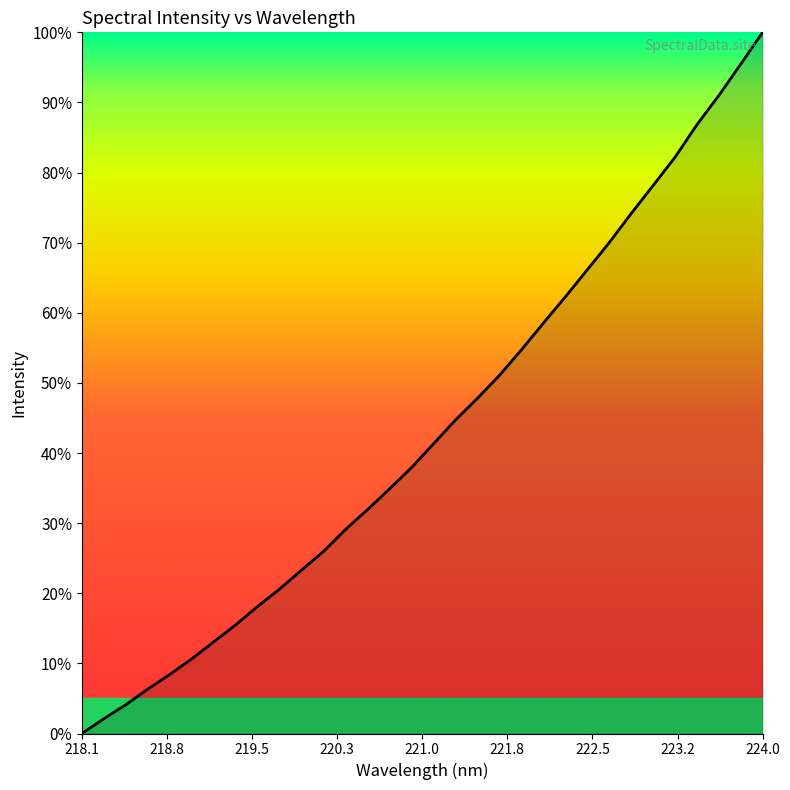

What is the difference between the maximum and minimum values?

100.0